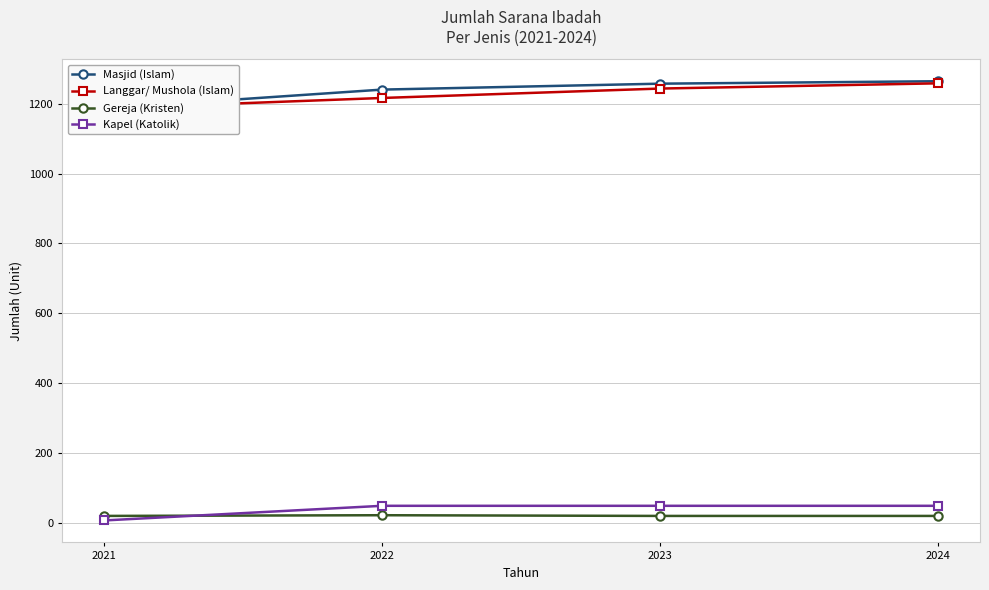

What are all the series names shown in the legend?

Masjid (Islam), Langgar/ Mushola (Islam), Gereja (Kristen), Kapel (Katolik)